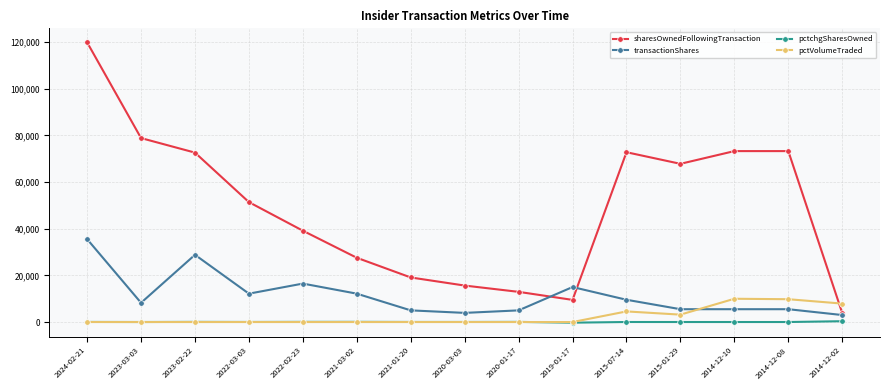

The transactionShares series shows 16483 at 2022-02-23. True or false?

True